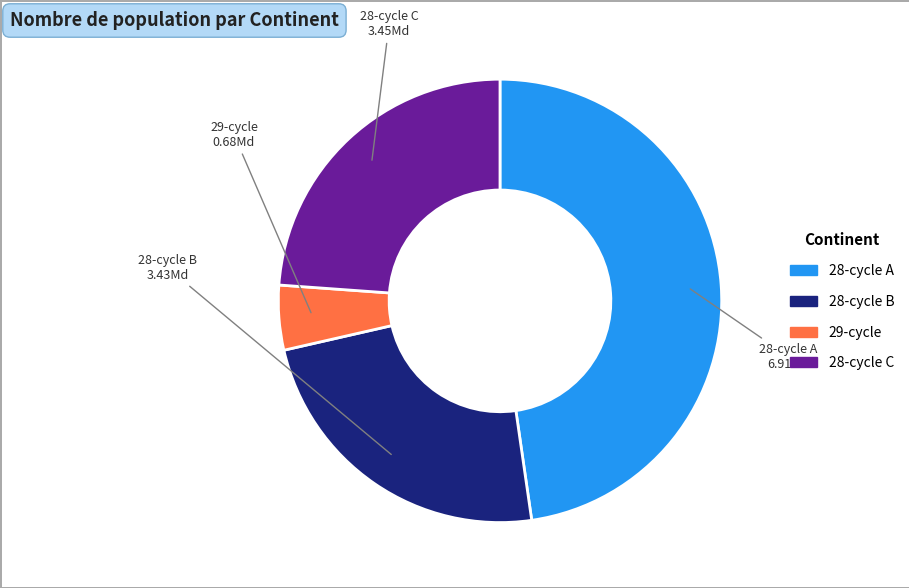

Is there a majority slice in this chart?

No